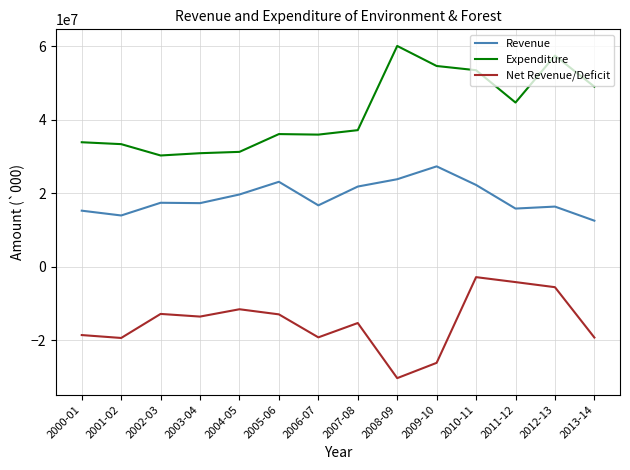

At which label does Net Revenue/Deficit reach its minimum?

2008-09